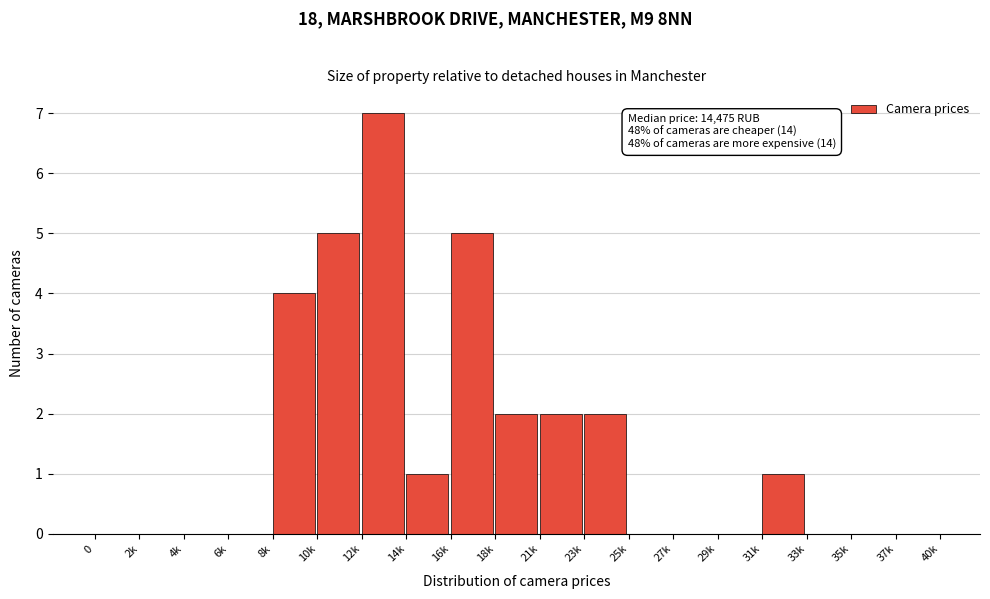

Reading left to right, what are all the values shown in this chart?

0=0	2k=0	4k=0	6k=0	8k=4	10k=5	12k=7	14k=1	16k=5	18k=2	21k=2	23k=2	25k=0	27k=0	29k=0	31k=1	33k=0	35k=0	37k=0